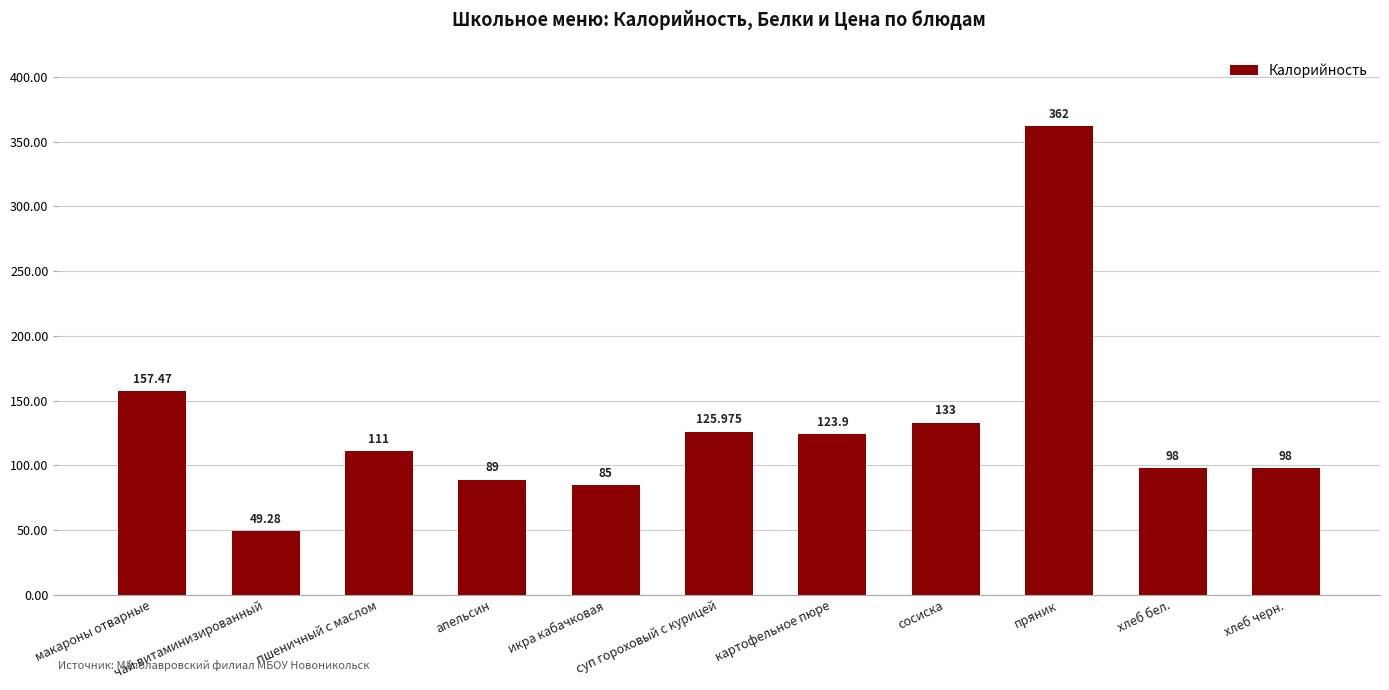

What is the sum of all values?

1432.6